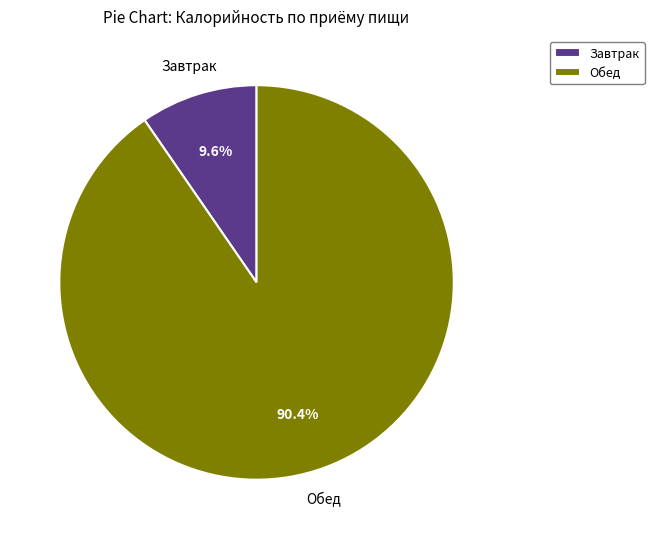

Is it true that Обед is 84% of the pie?

False